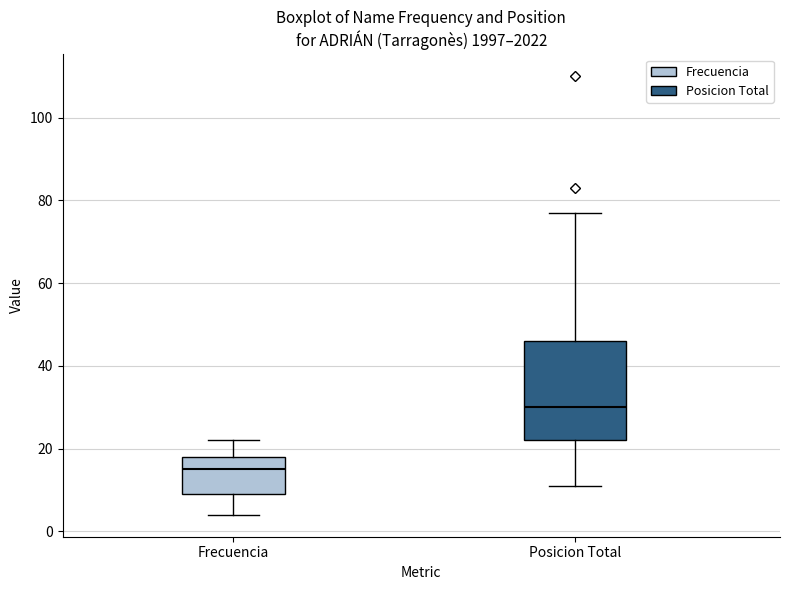

Which box is the tallest, from its lower edge to its upper edge?

Posicion Total